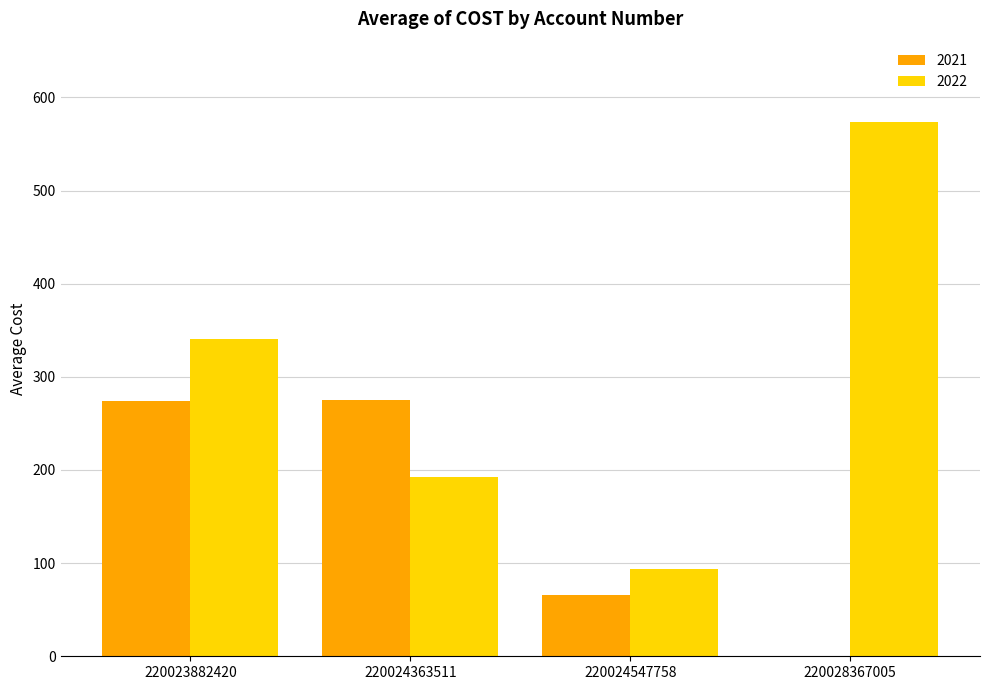

Is the value of 2021 at 220028367005 greater than the value of 2022 at 220028367005?

No